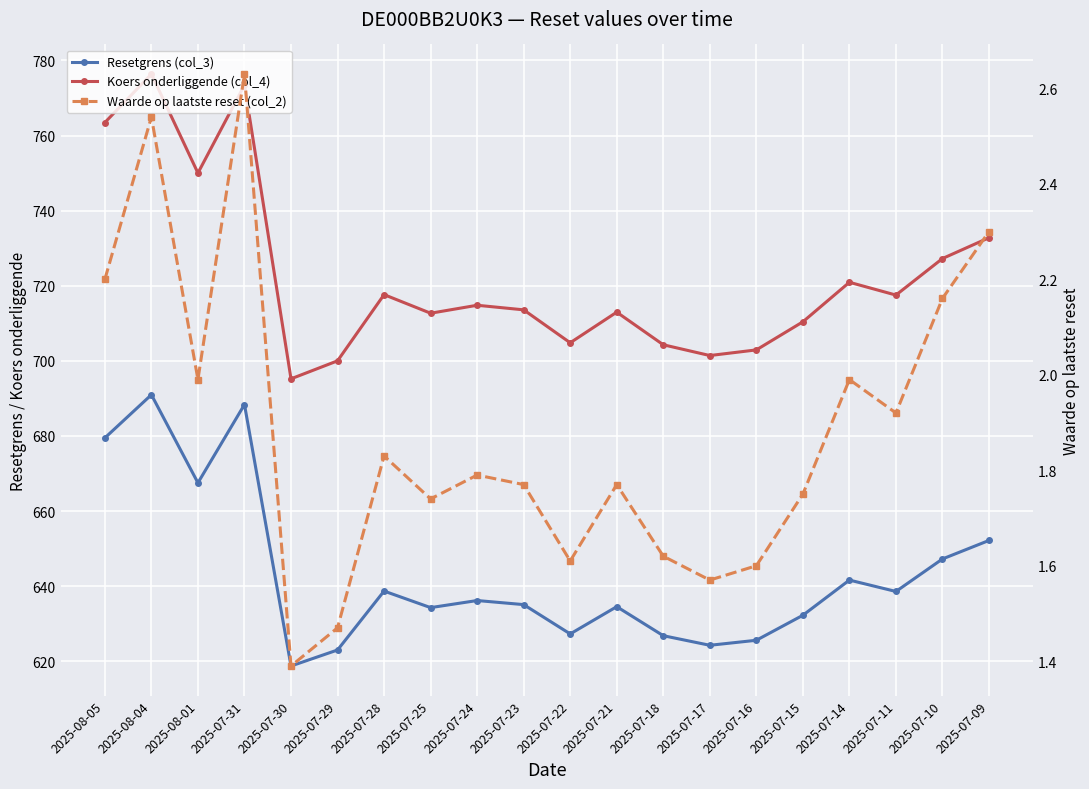

What is the approximate value of Koers onderliggende (col_4) at 2025-07-14?

720.9